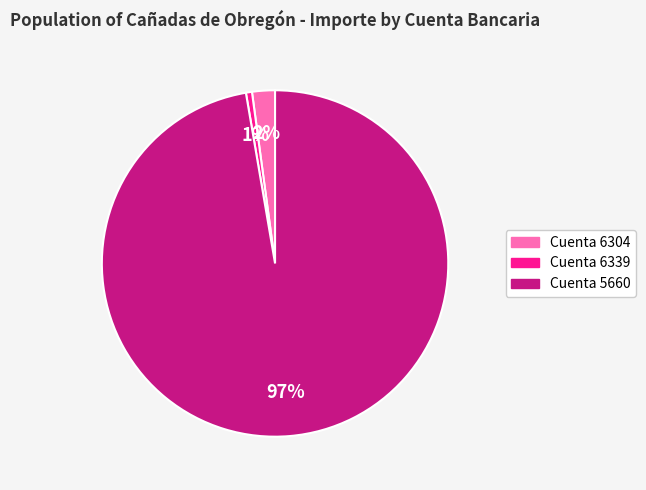

Count the number of slices in the pie.

3